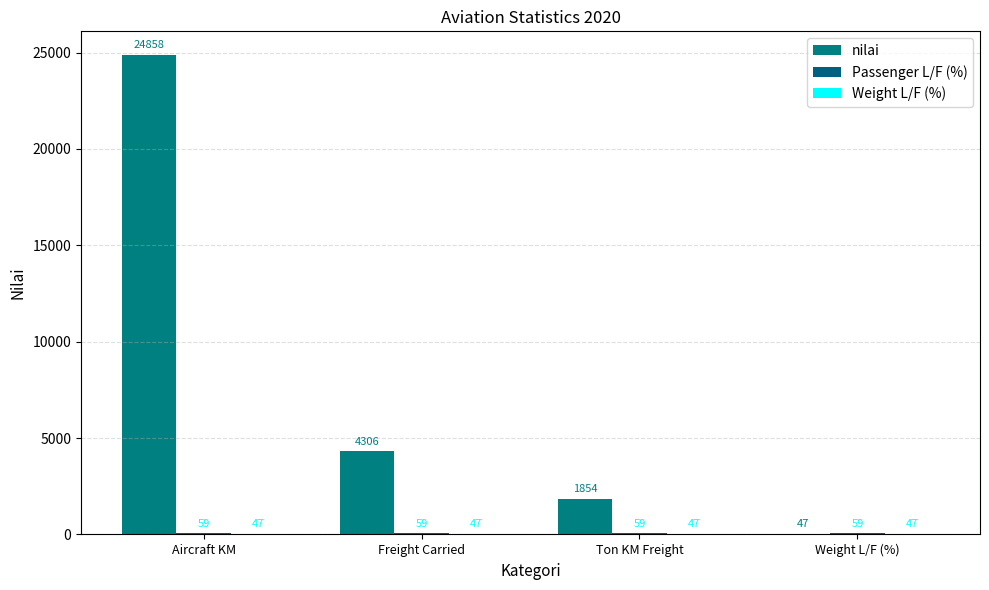

What is the difference between the highest and lowest values at Freight Carried?

4259